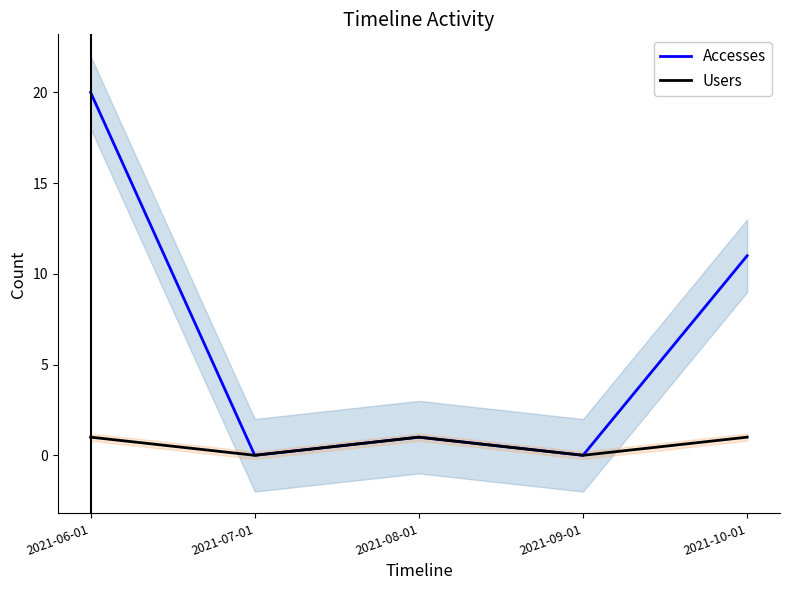

What is the difference between the maximum and minimum values in the Users series?

1